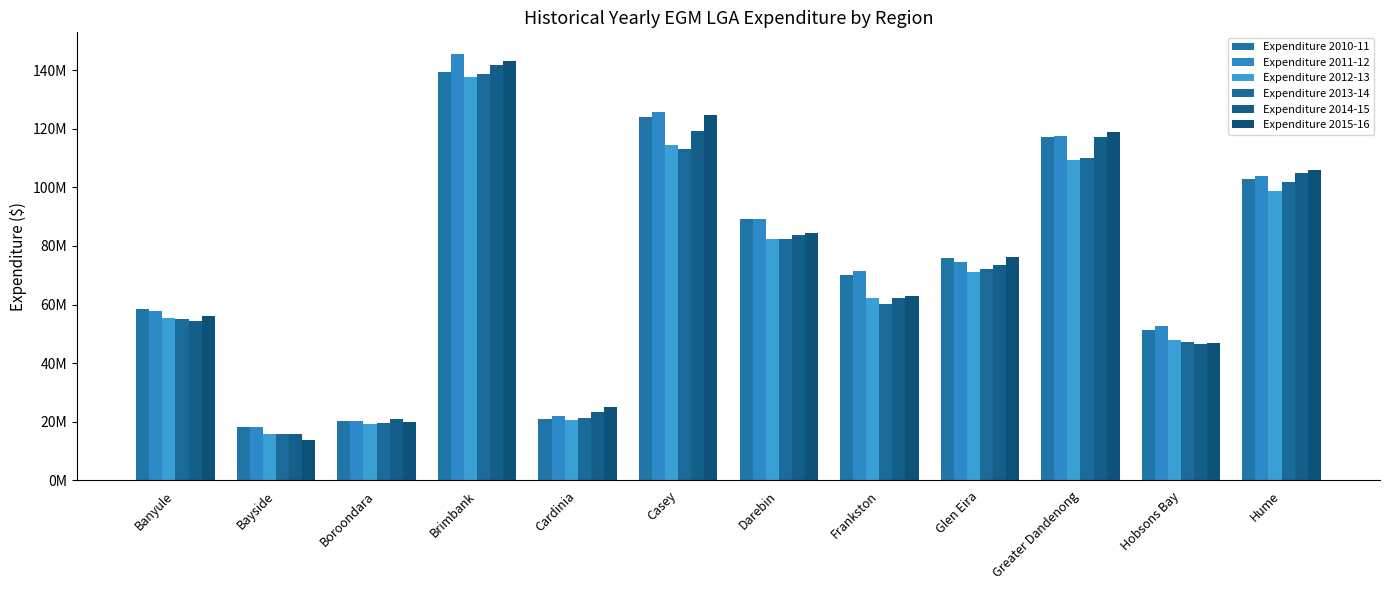

Reading left to right, extract all data points from this chart.

Expenditure 2010-11: 58356211.4	18161762.8	20272378.8	139385098.3	20768966.5	124027120.1	89028981.8	69950584.5	75772778.8	117262476.7	51364711.6	102718846.5
Expenditure 2011-12: 57804745.5	18137210.9	20182384.4	145619089.8	21875156.2	125835347.0	89265723.2	71286100.3	74342426.8	117556981.0	52632388.4	103993534.4
Expenditure 2012-13: 55261443.4	15823311.7	19132153.5	137637439.1	20595653.8	114485607.0	82386001.2	62225277.2	71085293.0	109299013.5	47861113.6	98760072.2
Expenditure 2013-14: 55019402.3	15788451.2	19414918.5	138542665.6	21217863.1	113243208.1	82359807.2	60249332.6	72059137.2	110134642.6	47196551.2	101822277.7
Expenditure 2014-15: 54512648.7	15813241.5	20957038.3	141609226.8	23259238.9	119384478.7	83857397.1	62065687.3	73555920.9	117004770.1	46430982.0	104943986.0
Expenditure 2015-16: 55979946.8	13615020.7	19997261.4	143045743.5	25041008.4	124817967.3	84324281.5	62900685.3	76214352.3	118836649.2	46829609.2	106043755.0